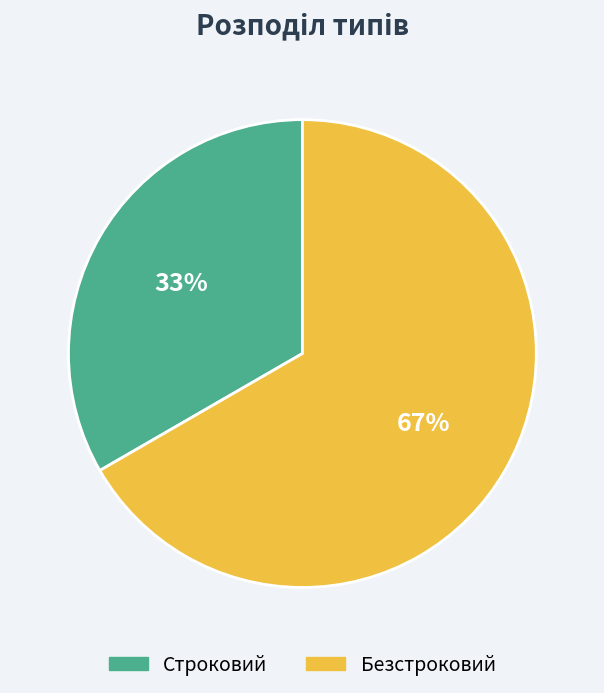

What is the majority slice?

Безстроковий